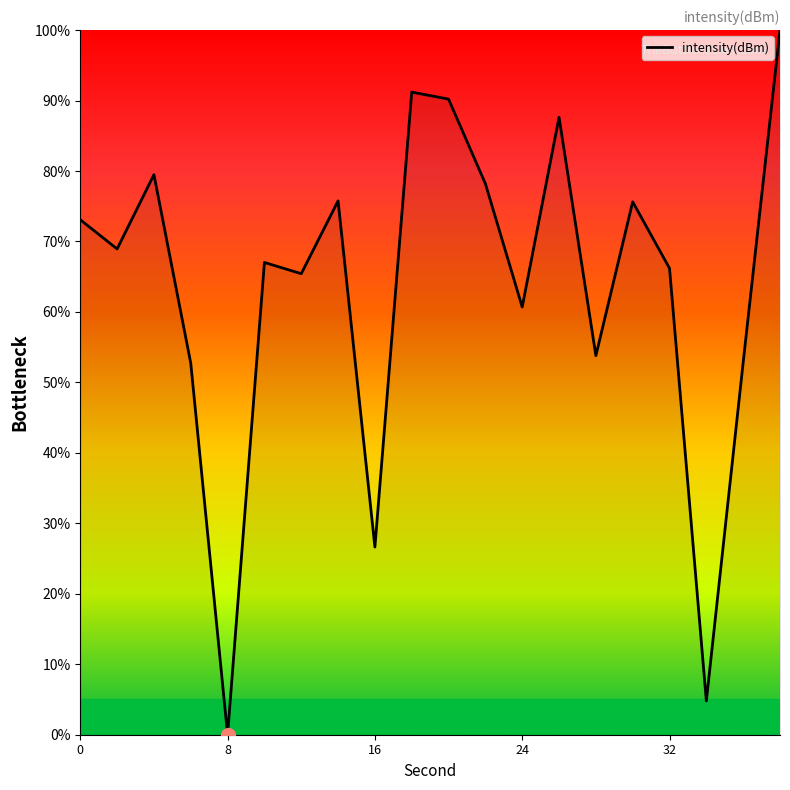

What is the maximum value shown in the chart?

100.0